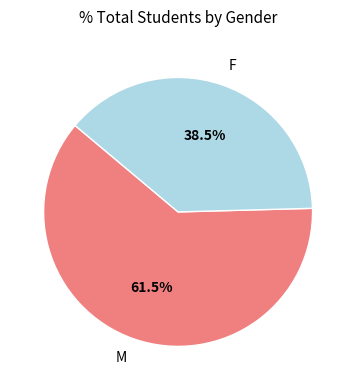

Is it true that M is 51% of the pie?

False